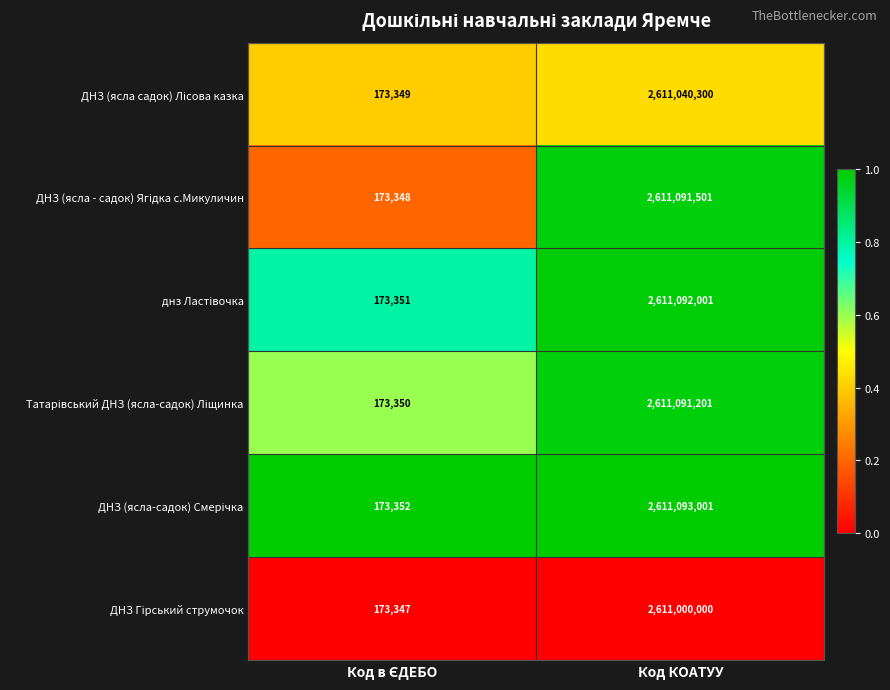

What is the greatest value displayed?

2611093001